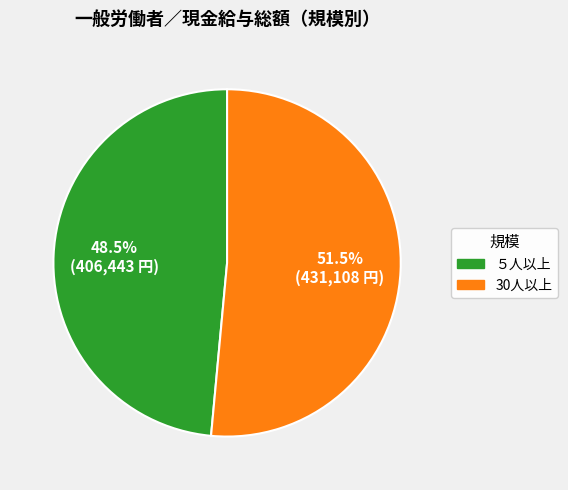

What is the majority slice?

30人以上